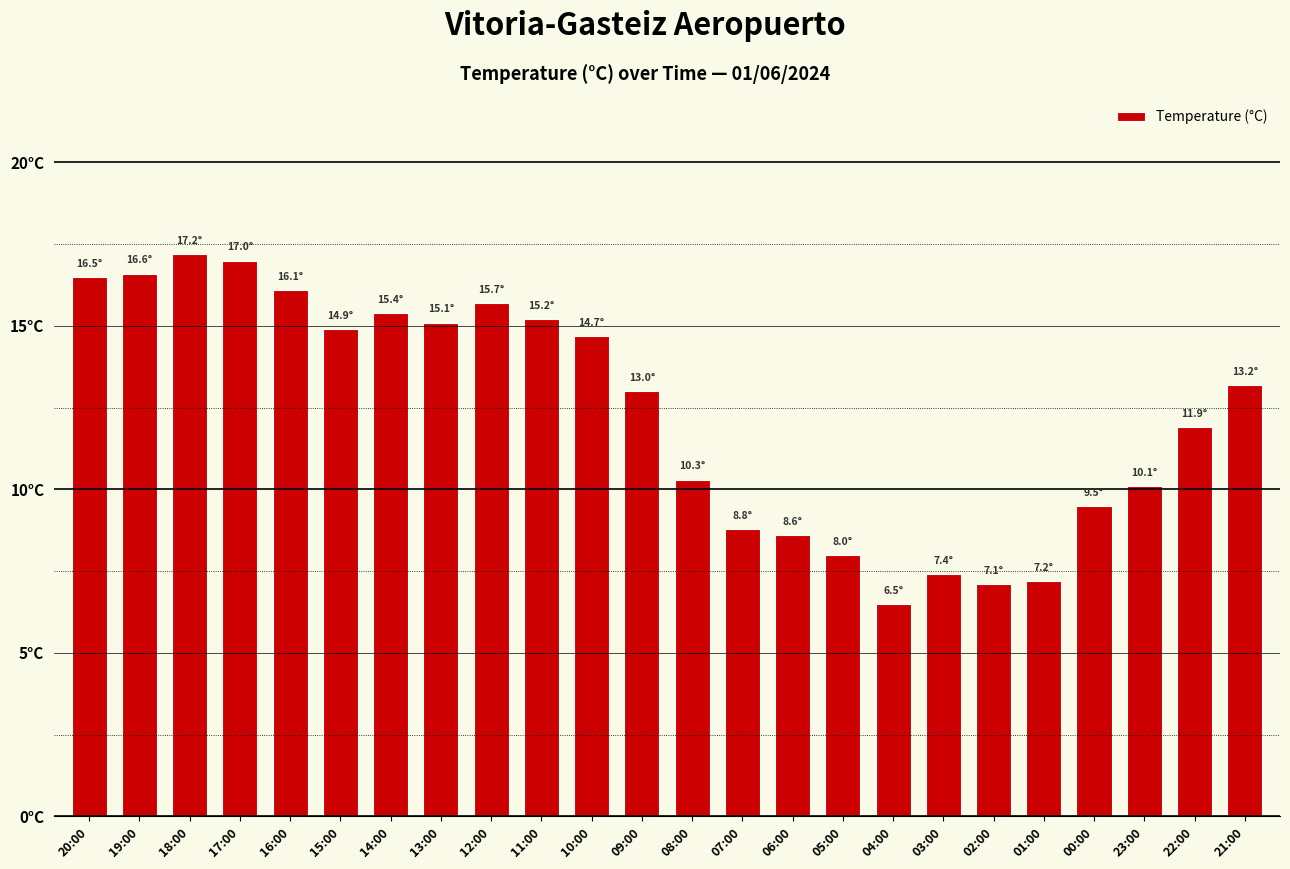

What is the greatest value displayed?

17.2